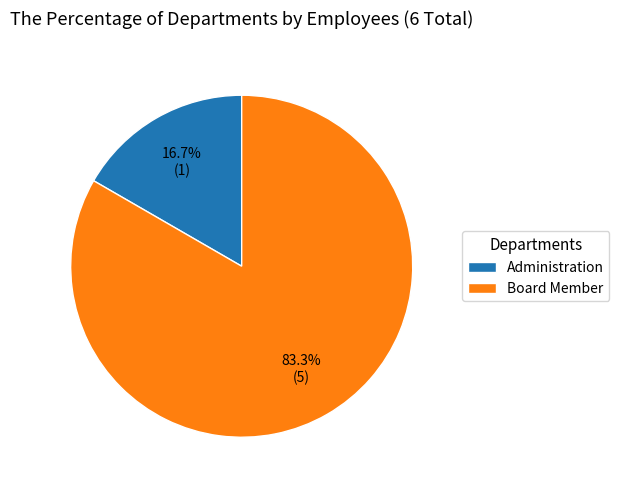

True or false: Administration accounts for 25% of the total.

False